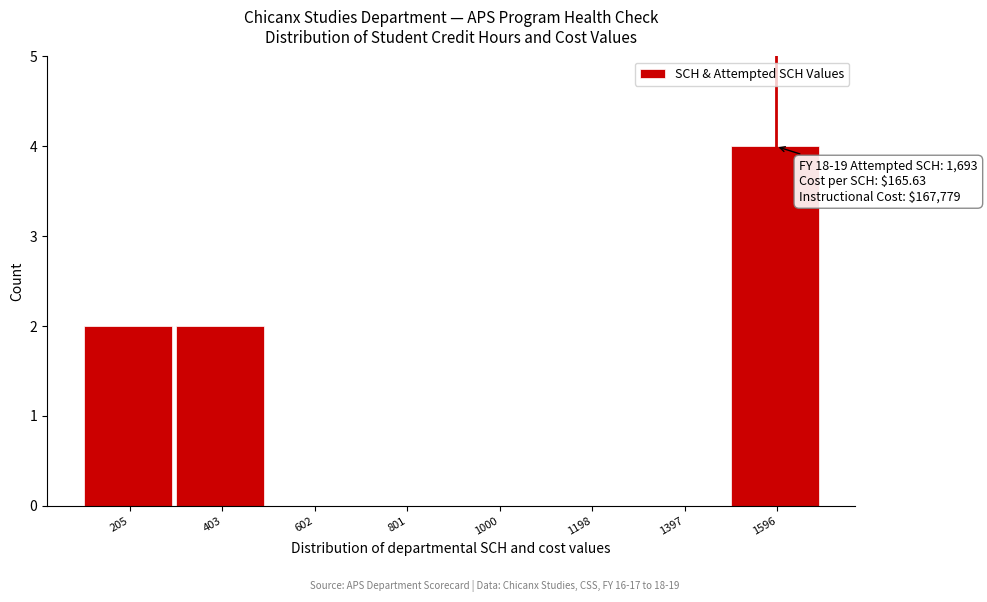

Reading left to right, list all the values displayed in this chart.

205=2	403=2	602=0	801=0	1000=0	1198=0	1397=0	1596=4